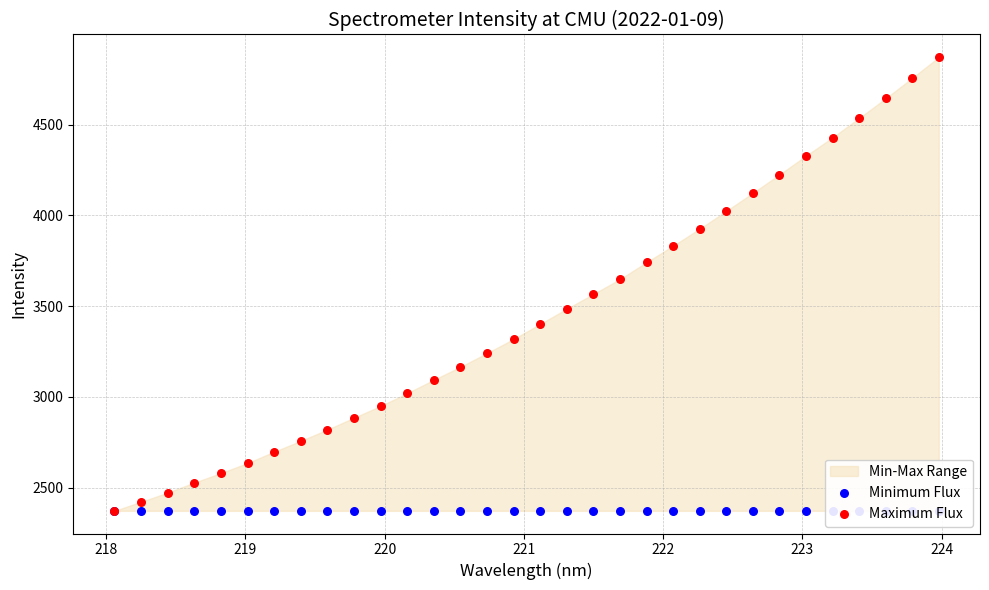

Which series contains the highest Y value?

Maximum Flux